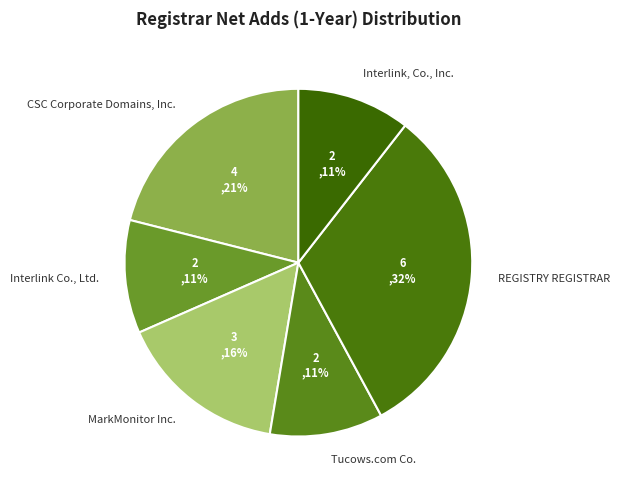

What is the largest slice in the pie chart?

REGISTRY REGISTRAR